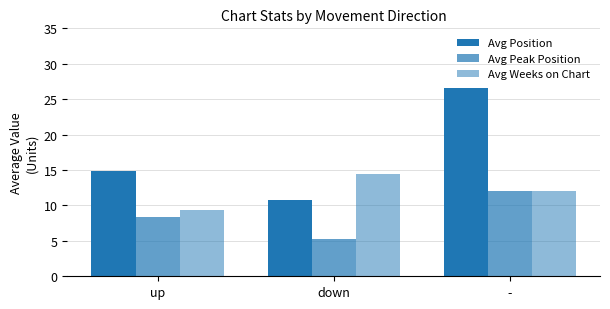

At which category is the sum across all series the highest?

-